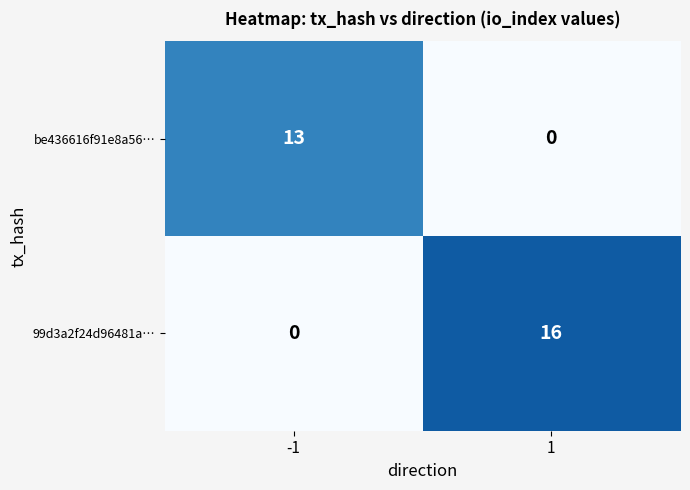

What is the difference between the maximum and minimum values in the be436616f91e8a56… series?

13